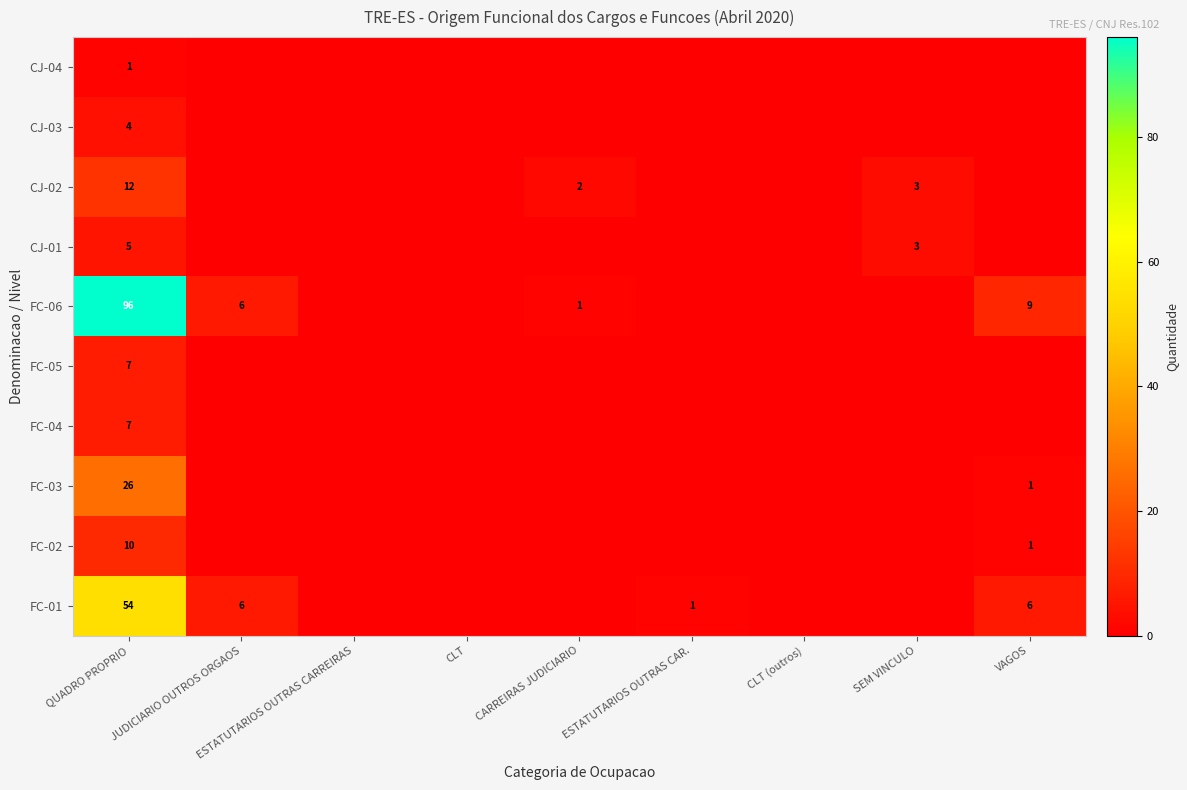

The FC-03 series shows 1 at VAGOS. True or false?

True